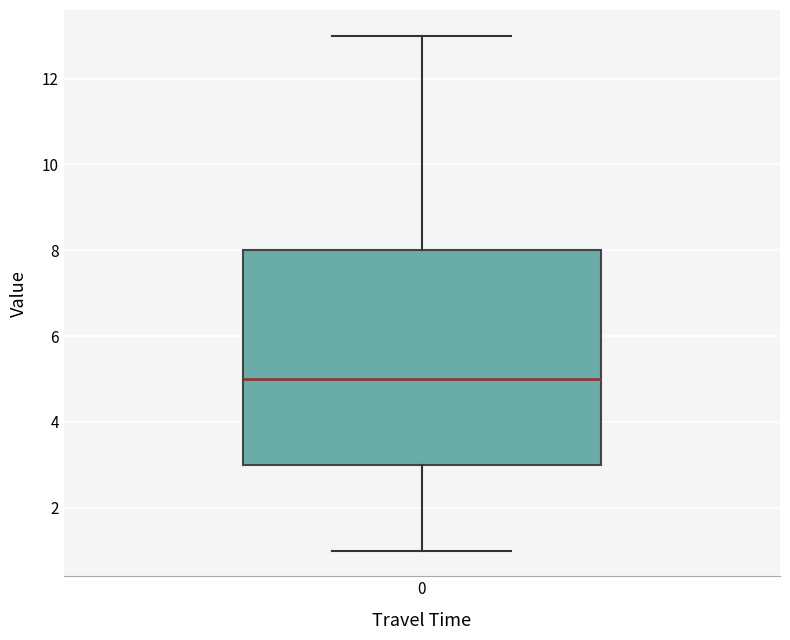

Read this box plot against the y-axis: the position of the median line, the range covered by the box, and the ends of both whiskers. The values are not printed on the chart, so give them approximately, as read against the axis.

median 5, box 3 to 8, whiskers 1 to 13